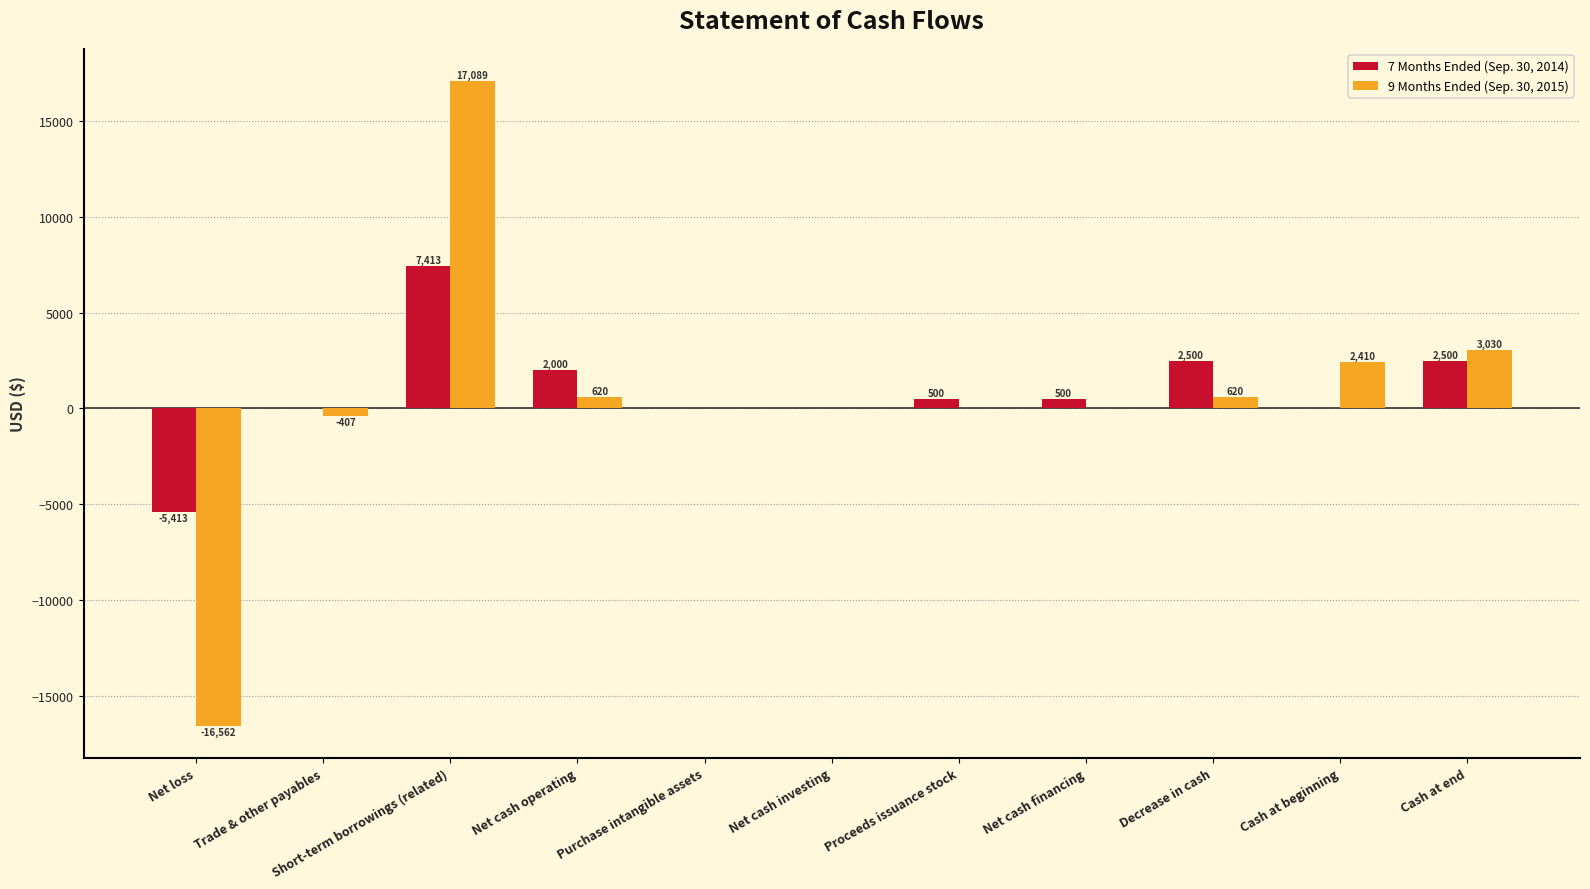

The 9 Months Ended (Sep. 30, 2015) series shows 0 at Purchase intangible assets. True or false?

True